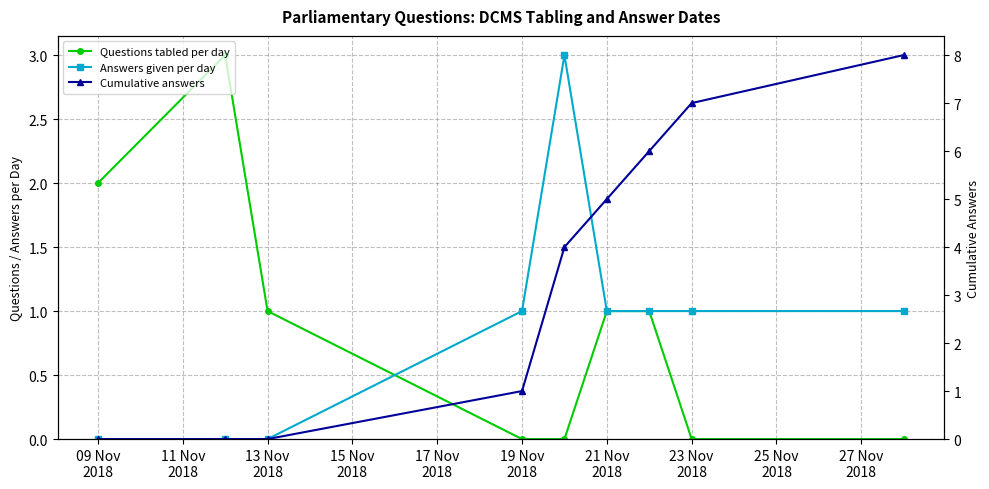

Which series has the largest total across all categories?

Cumulative answers